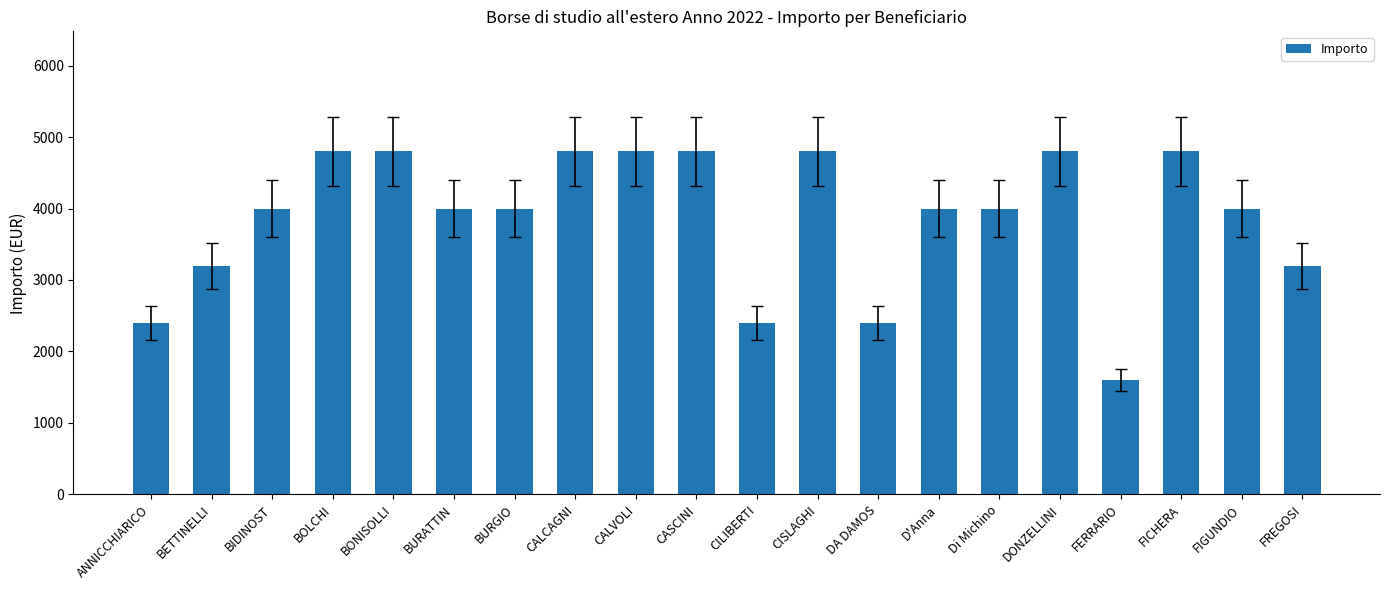

Reading left to right, extract all data points from this chart.

2400	3200	4000	4800	4800	4000	4000	4800	4800	4800	2400	4800	2400	4000	4000	4800	1600	4800	4000	3200